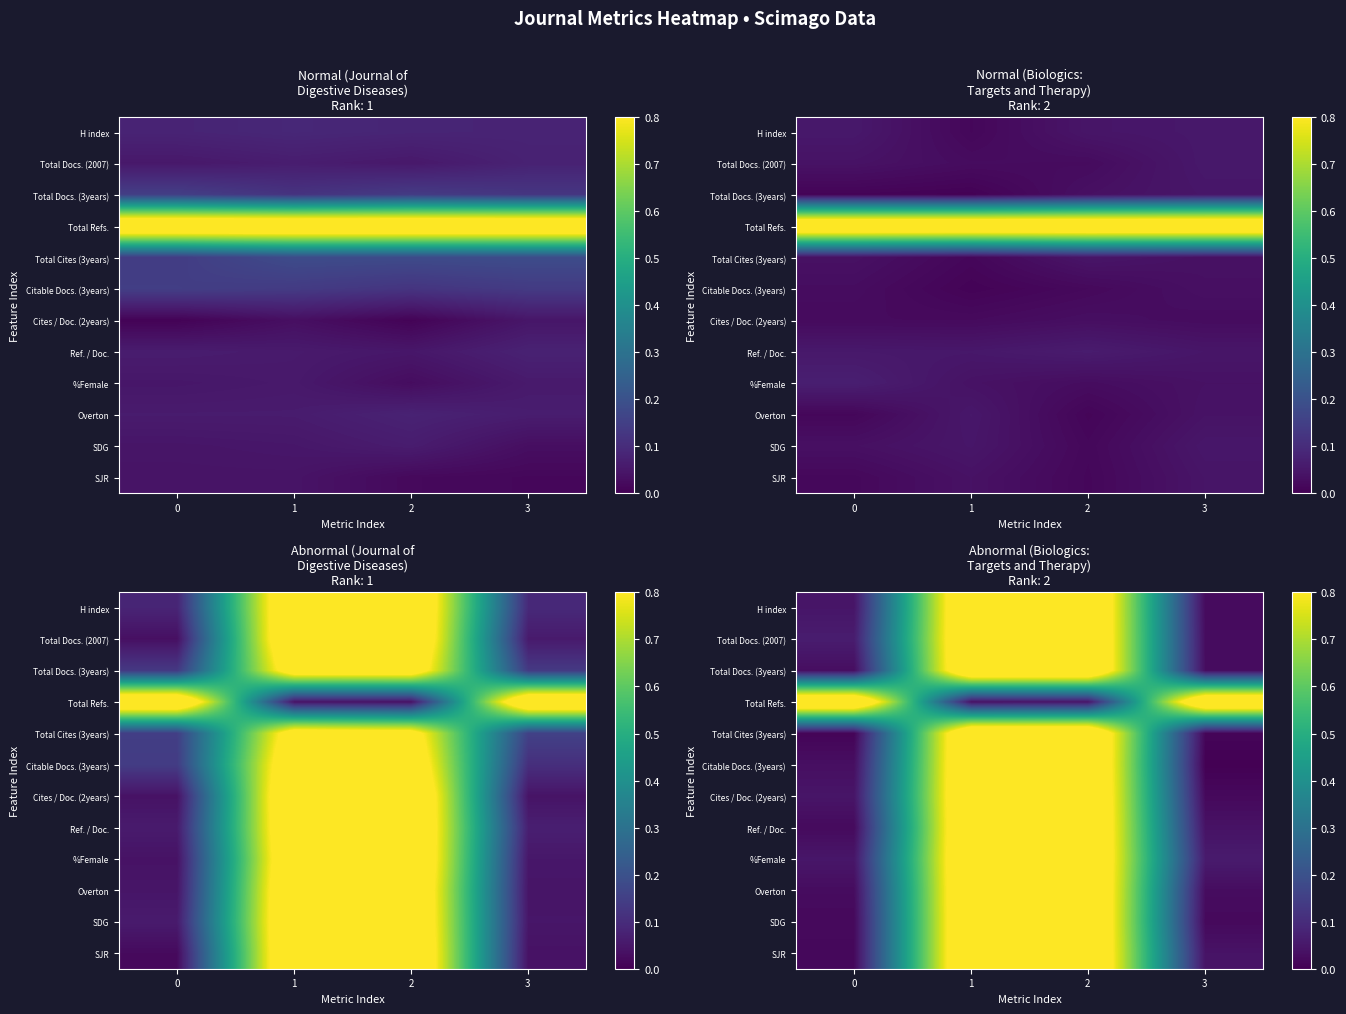

At how many categories does at least one series exceed 0?

4